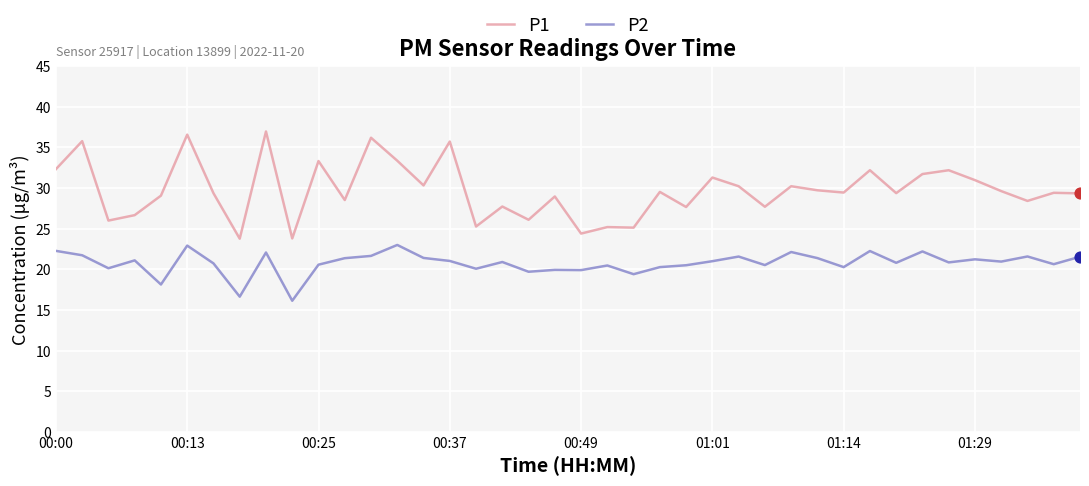

Which series has the widest spread of values?

P1